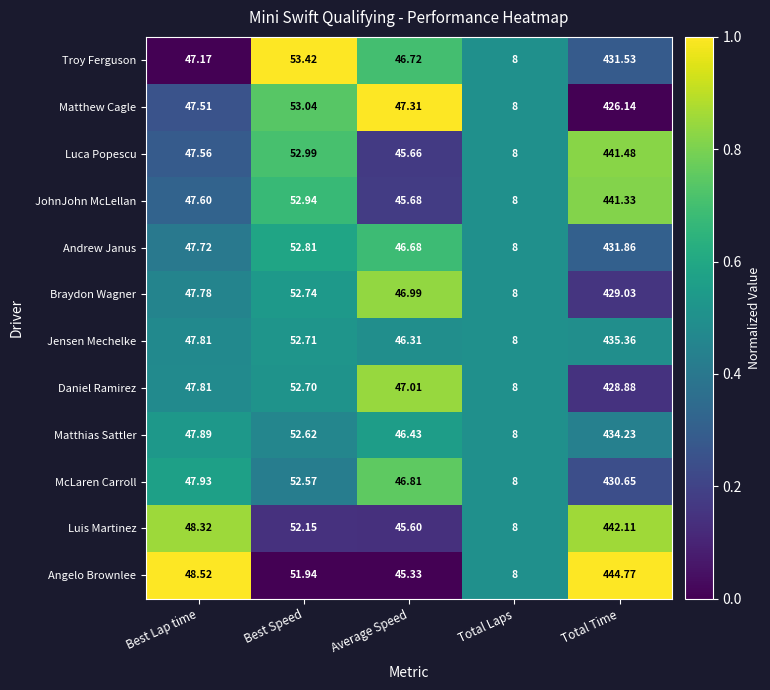

At which category is the sum across all series the highest?

Total Time